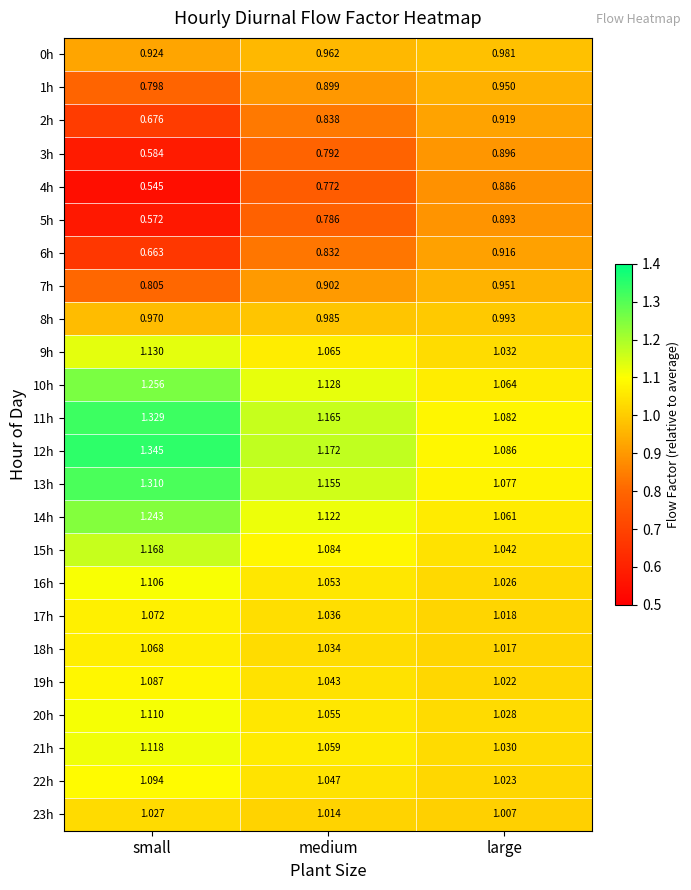

At which label does 14h reach its minimum?

large